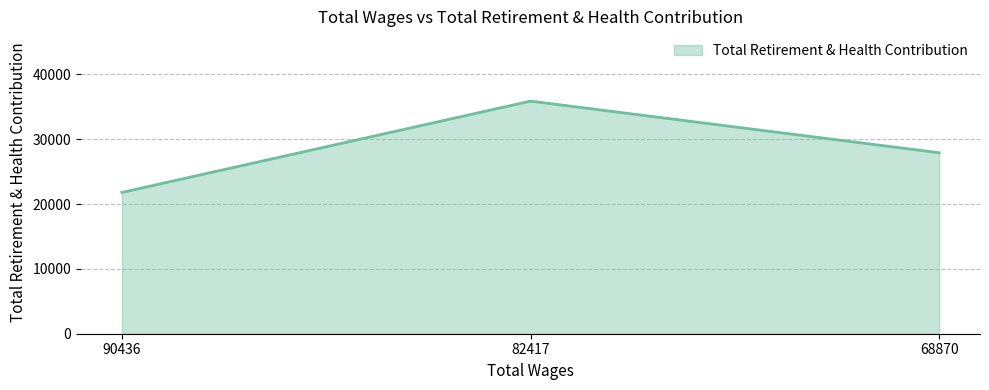

Which category has the lowest value across all series?

90436